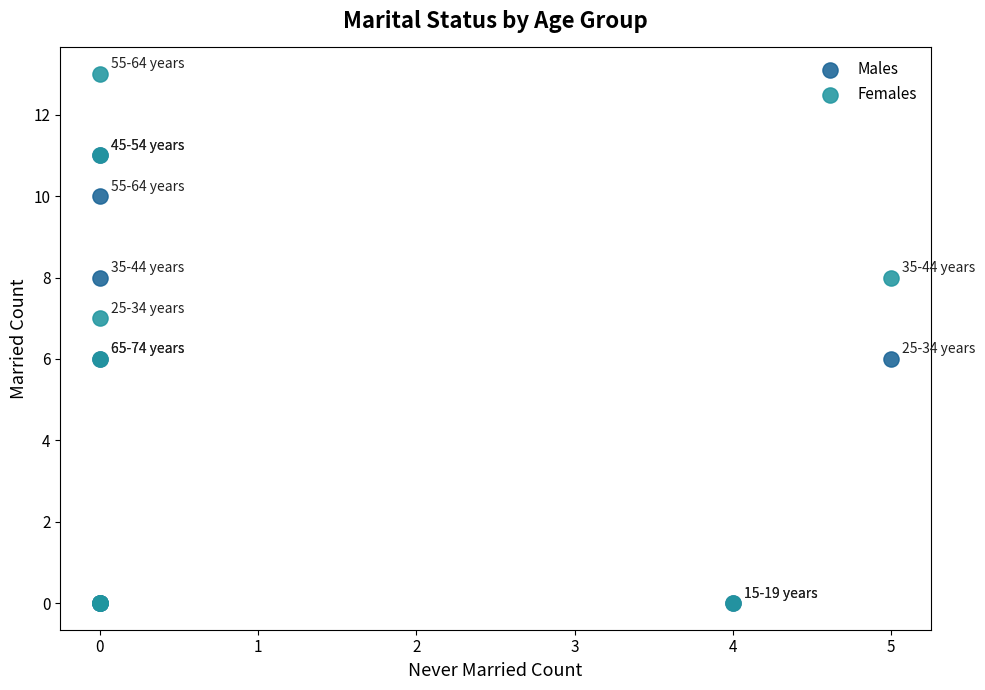

Which series contains the highest Y value?

Females